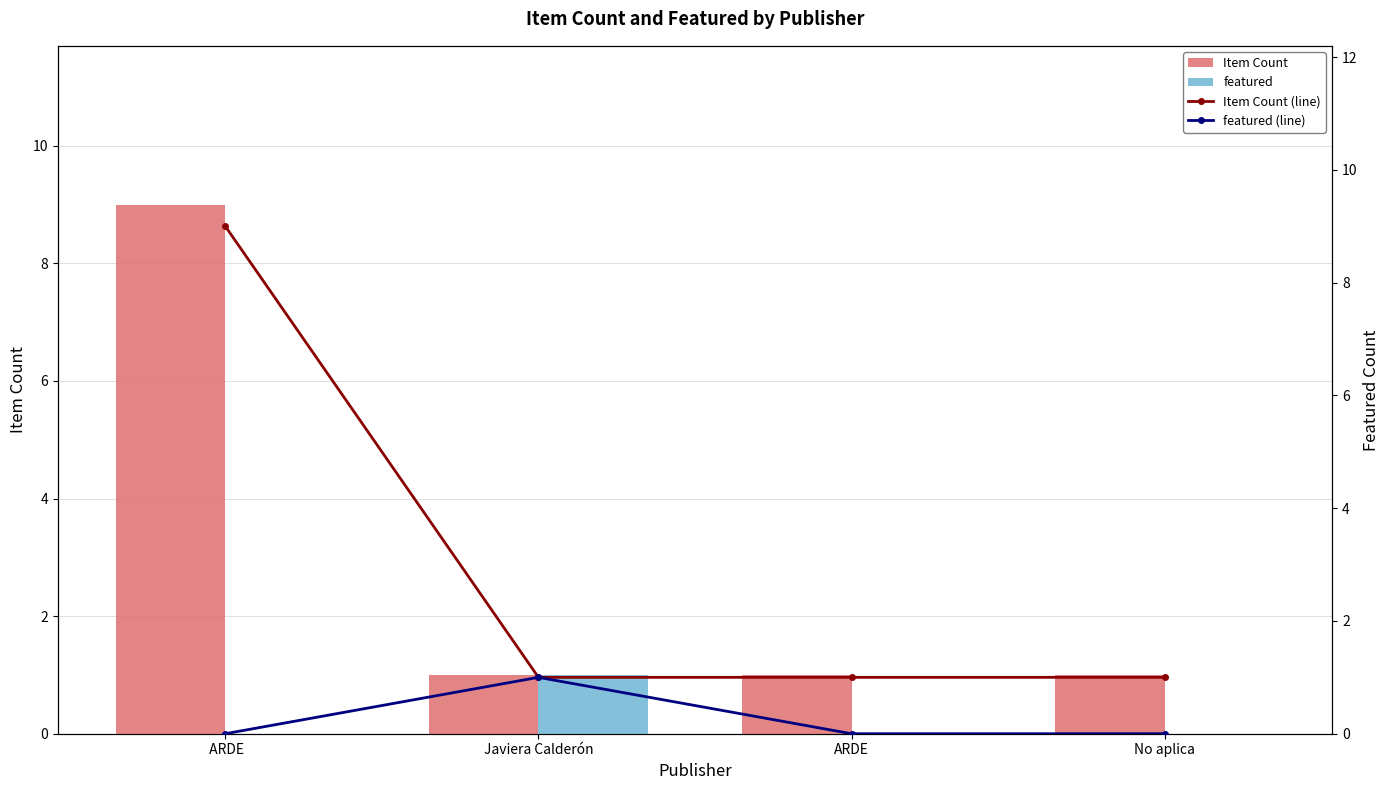

How many values in the Item Count (line) series exceed 1?

1